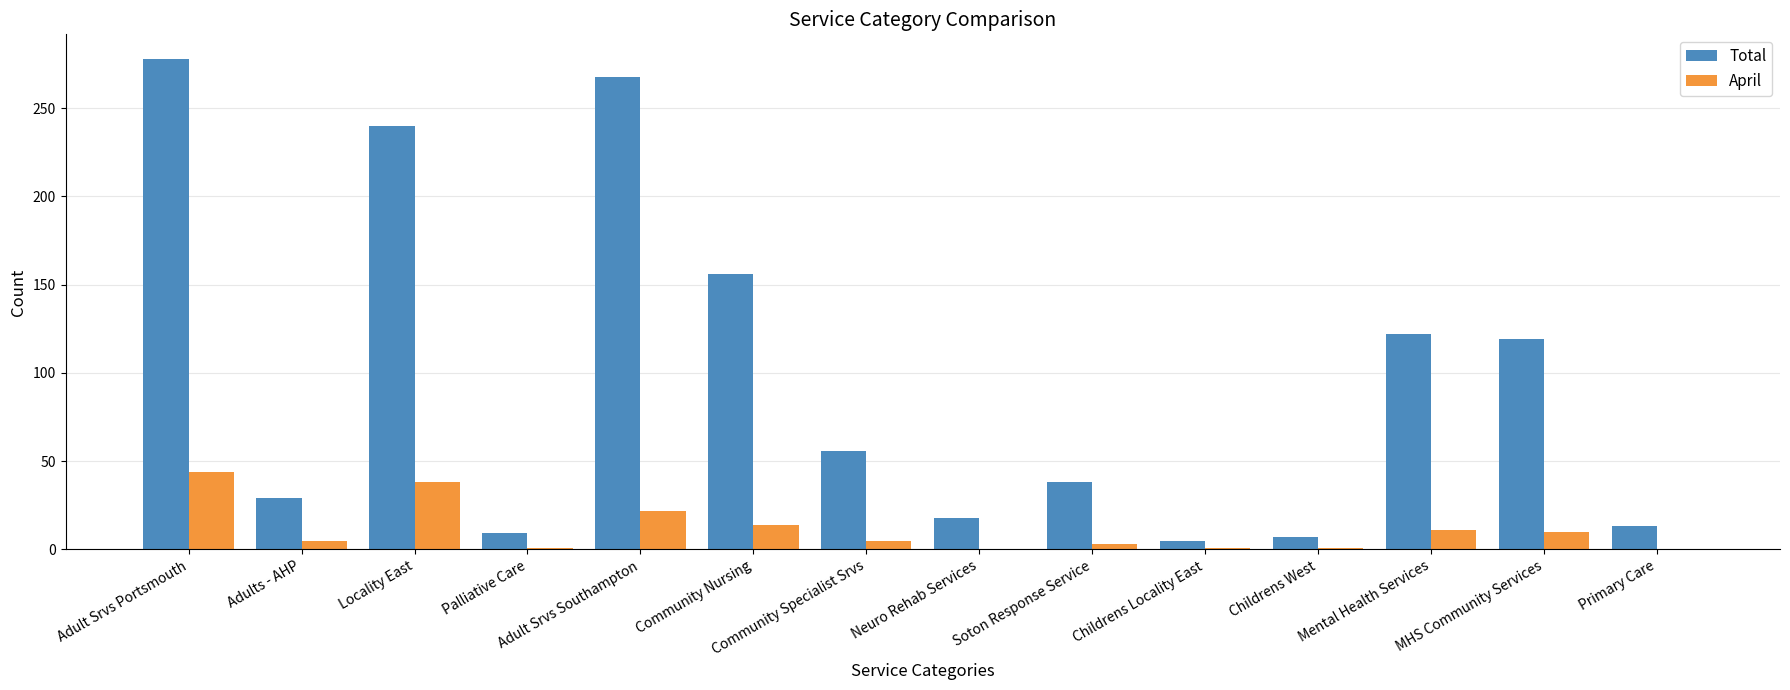

What is the sum of all April values?

155